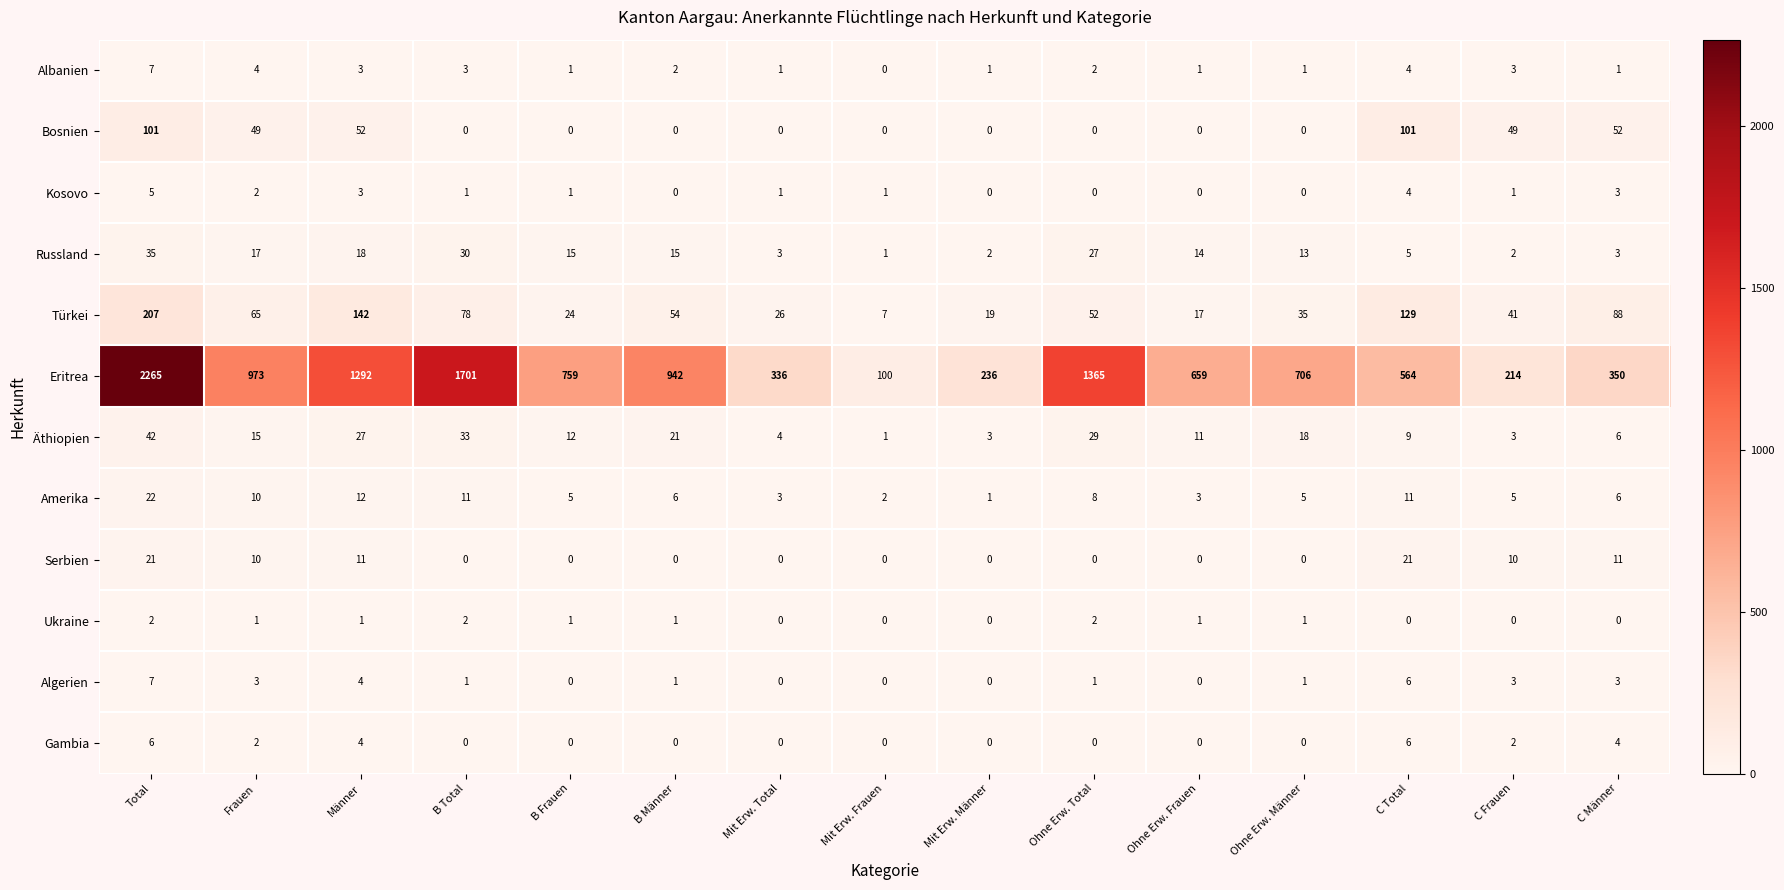

What is the difference between the maximum and minimum values in the Eritrea series?

2165